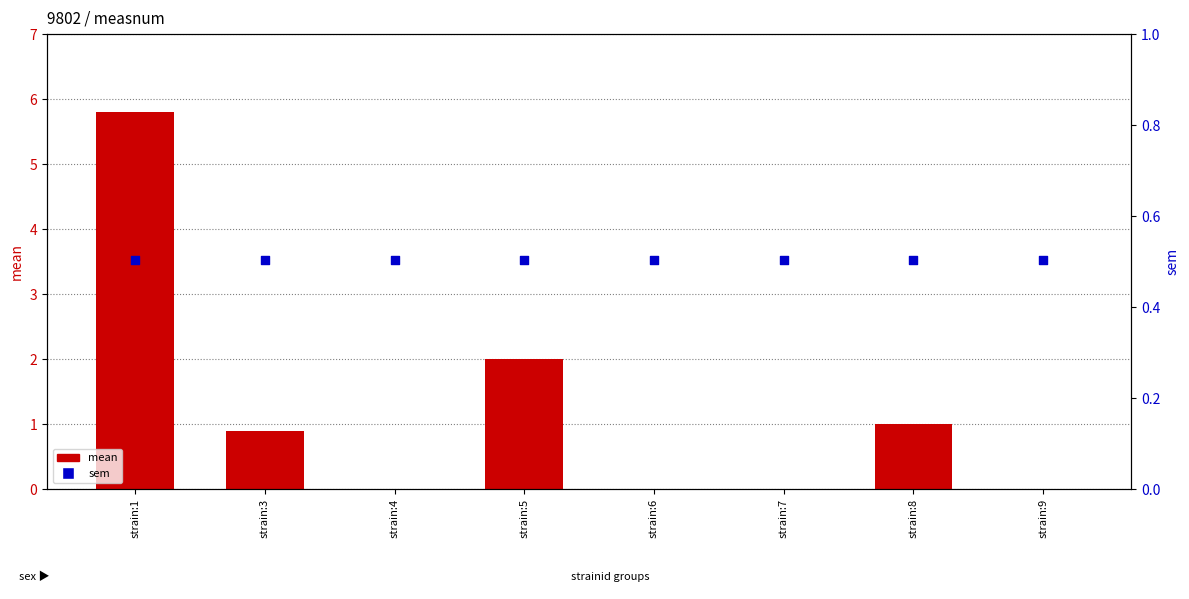

Which series contains the highest Y value?

mean